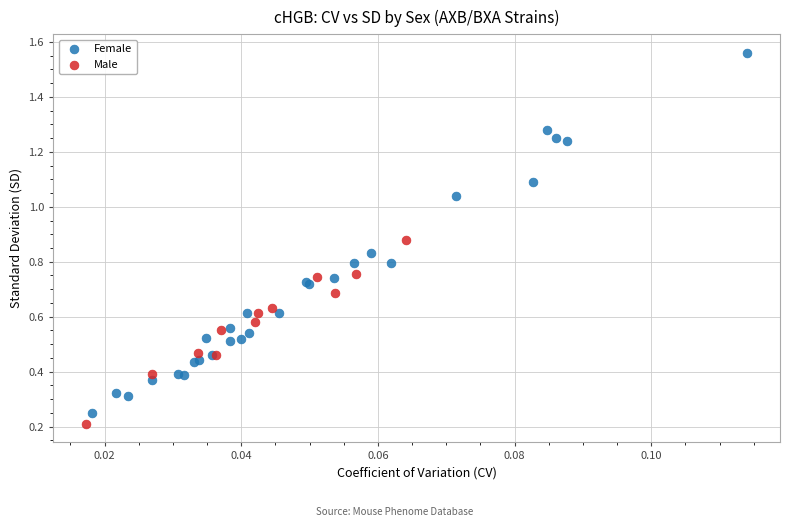

Which series has the widest spread of Y values?

Female